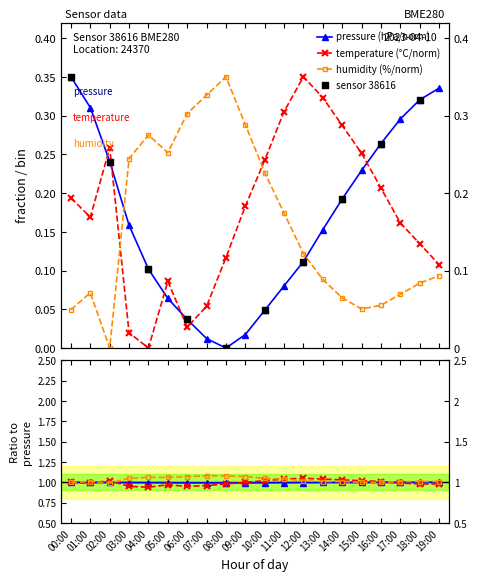

Which series has the largest total across all categories?

temperature